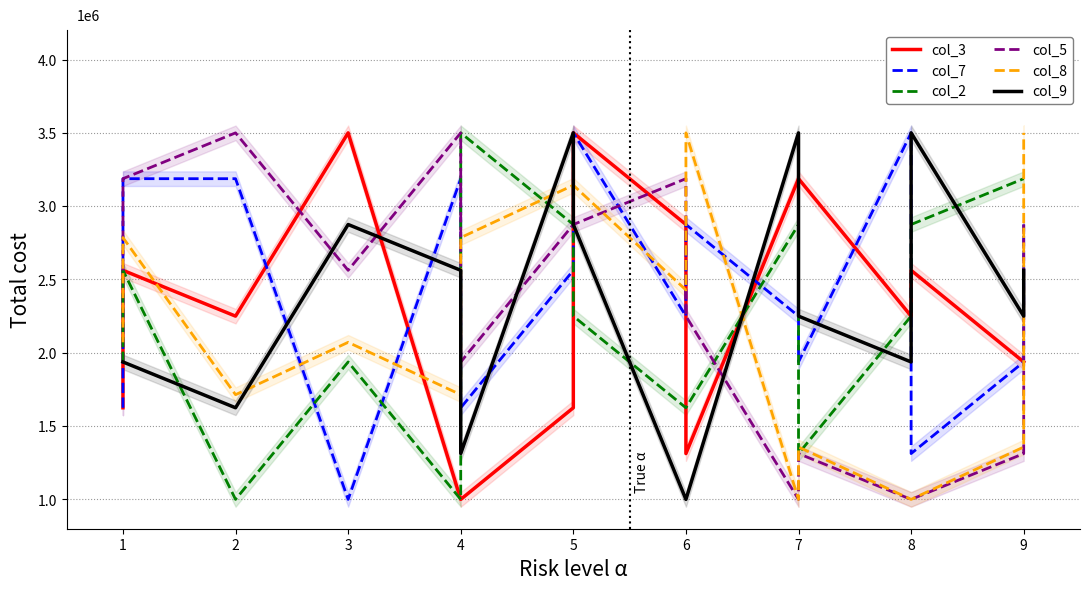

How many lines are shown in the chart?

6